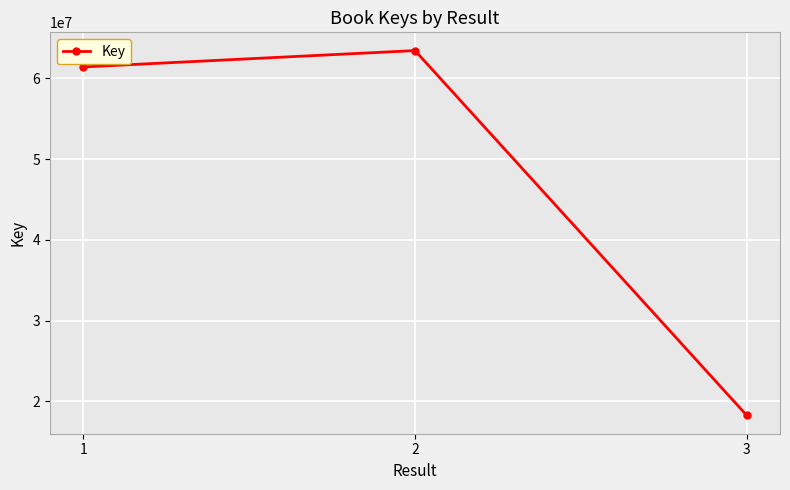

Approximately how many times larger is the value at 2 compared to 3?

3.5